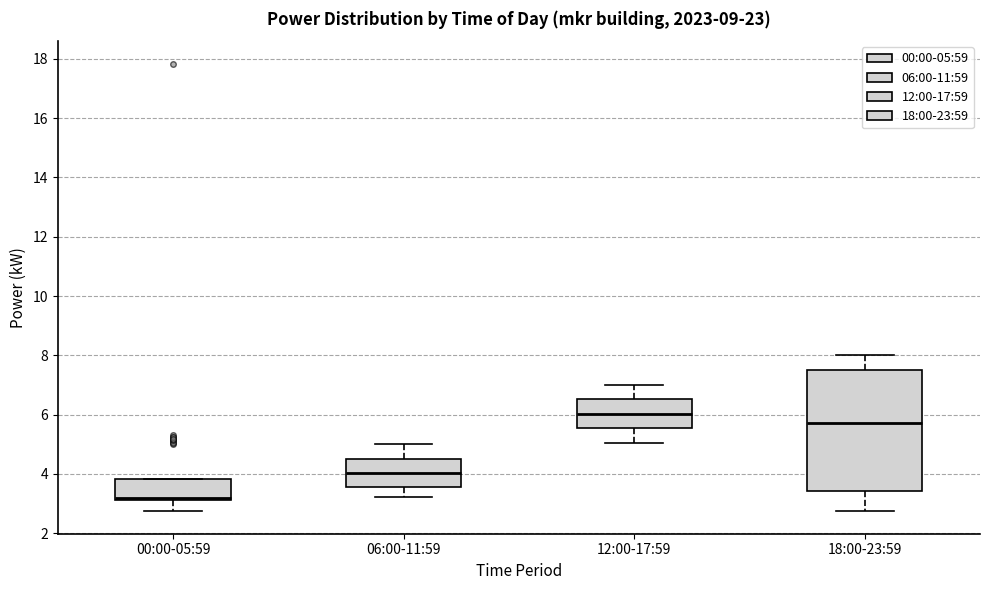

Comparing the boxes themselves (not the whiskers), which one is the tallest?

18:00-23:59